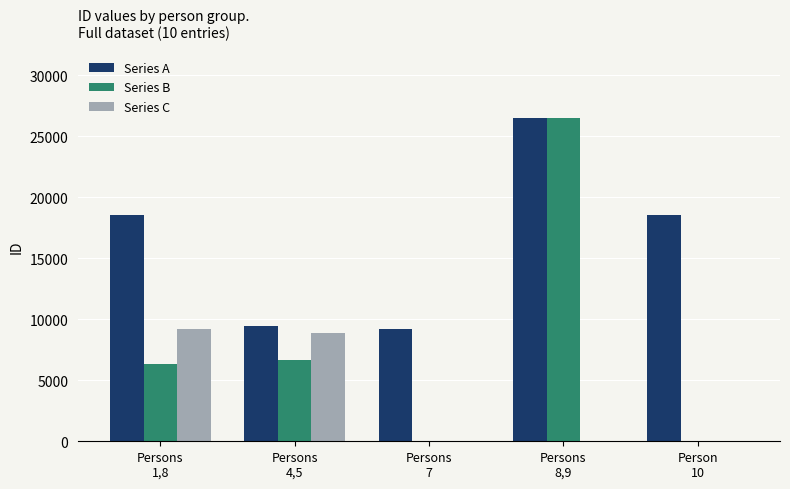

How many groups of bars are there?

5